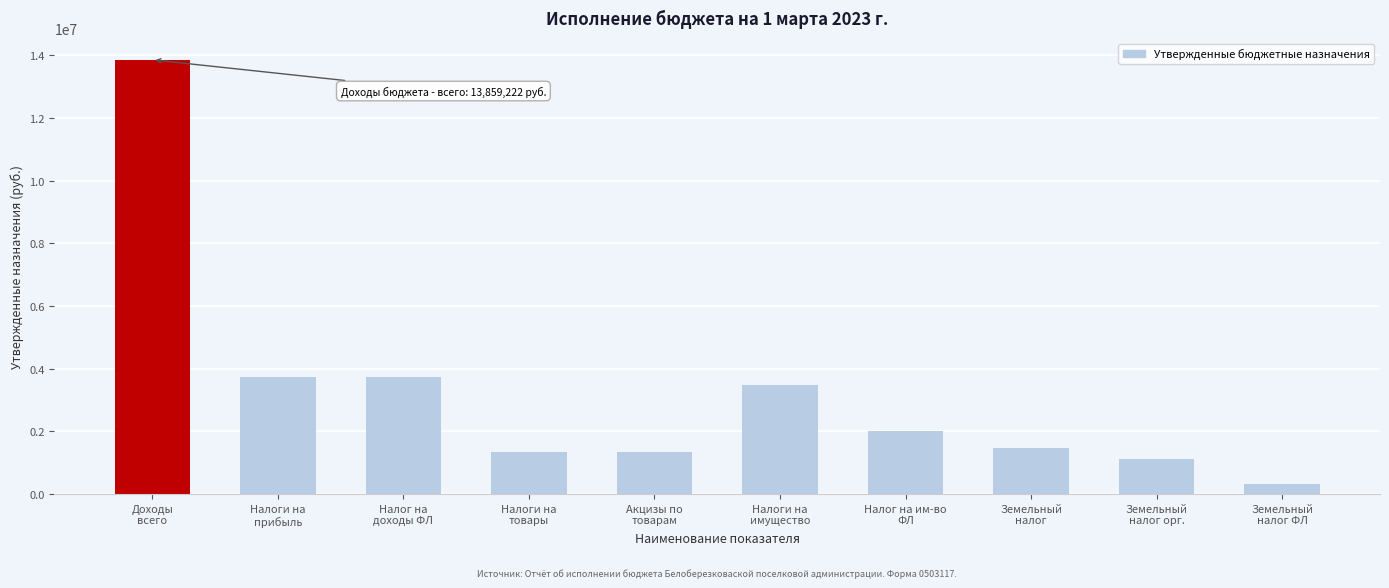

True or false: the data shows 1464000.0 at Земельный
налог.

True